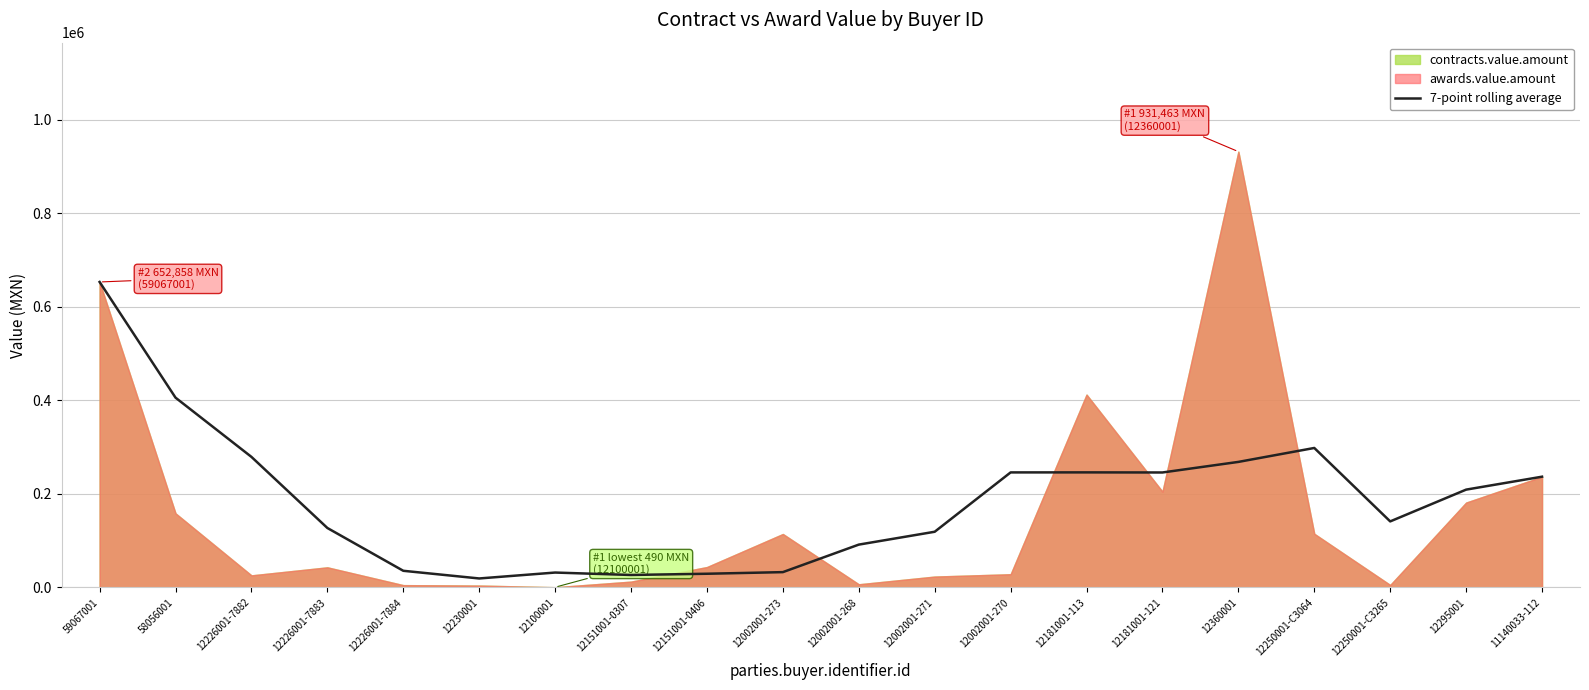

The value of 7-point rolling average at 11140033-112 is 236704.0. True or false?

True